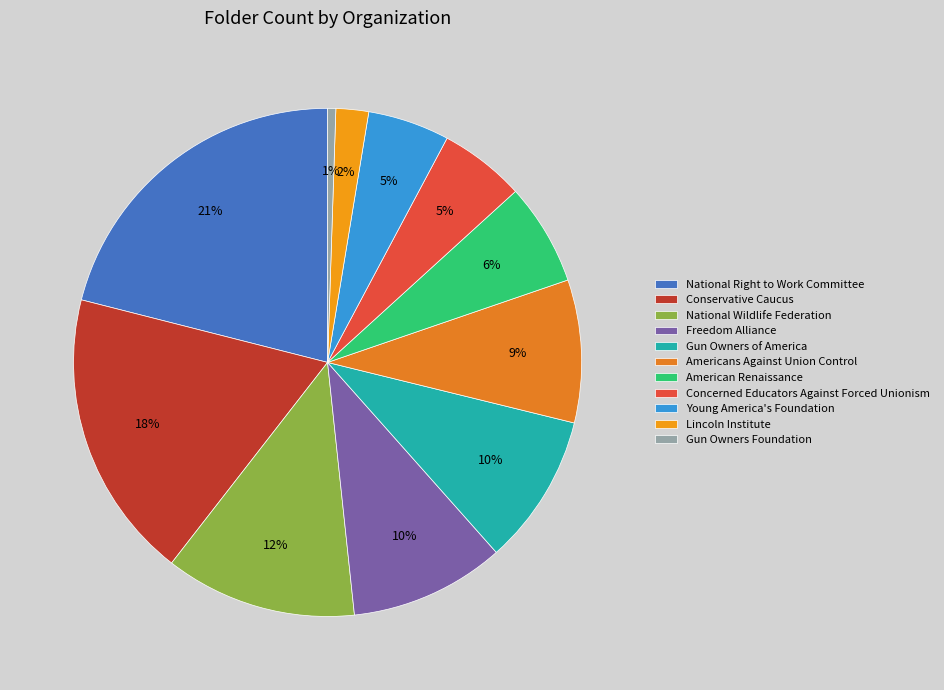

To the nearest percent, what is the average slice percentage?

9%